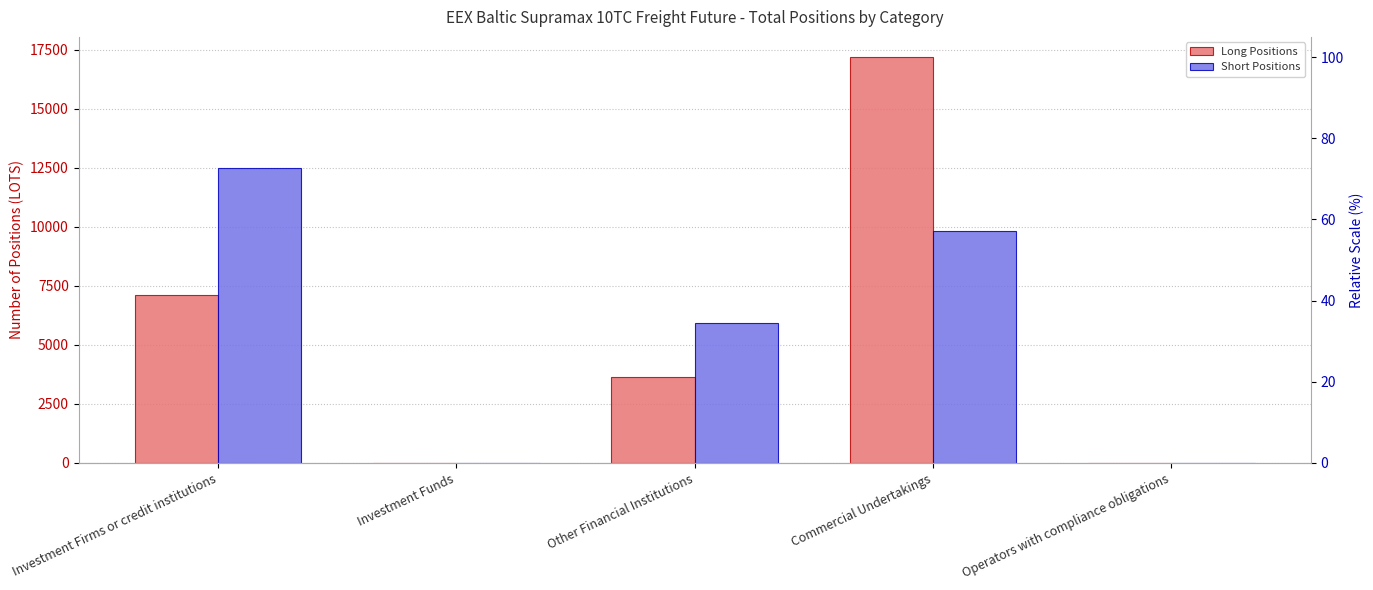

Which series has the largest range (max minus min)?

Long Positions